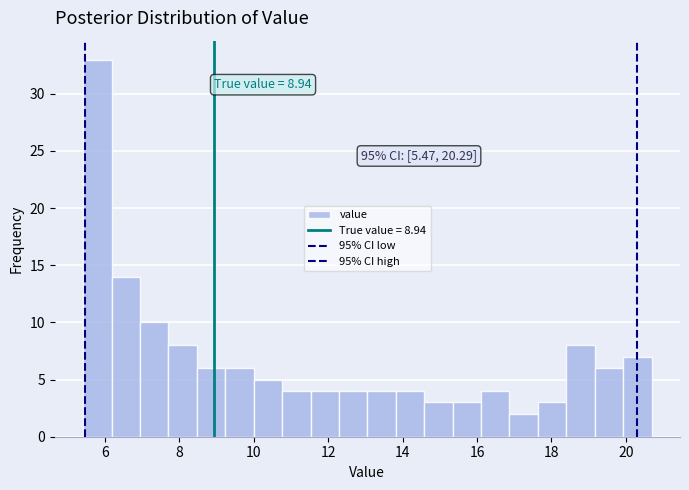

Around what value on the x-axis is the tallest bar? Give the approximate position of its centre, as read against the axis.

5.8